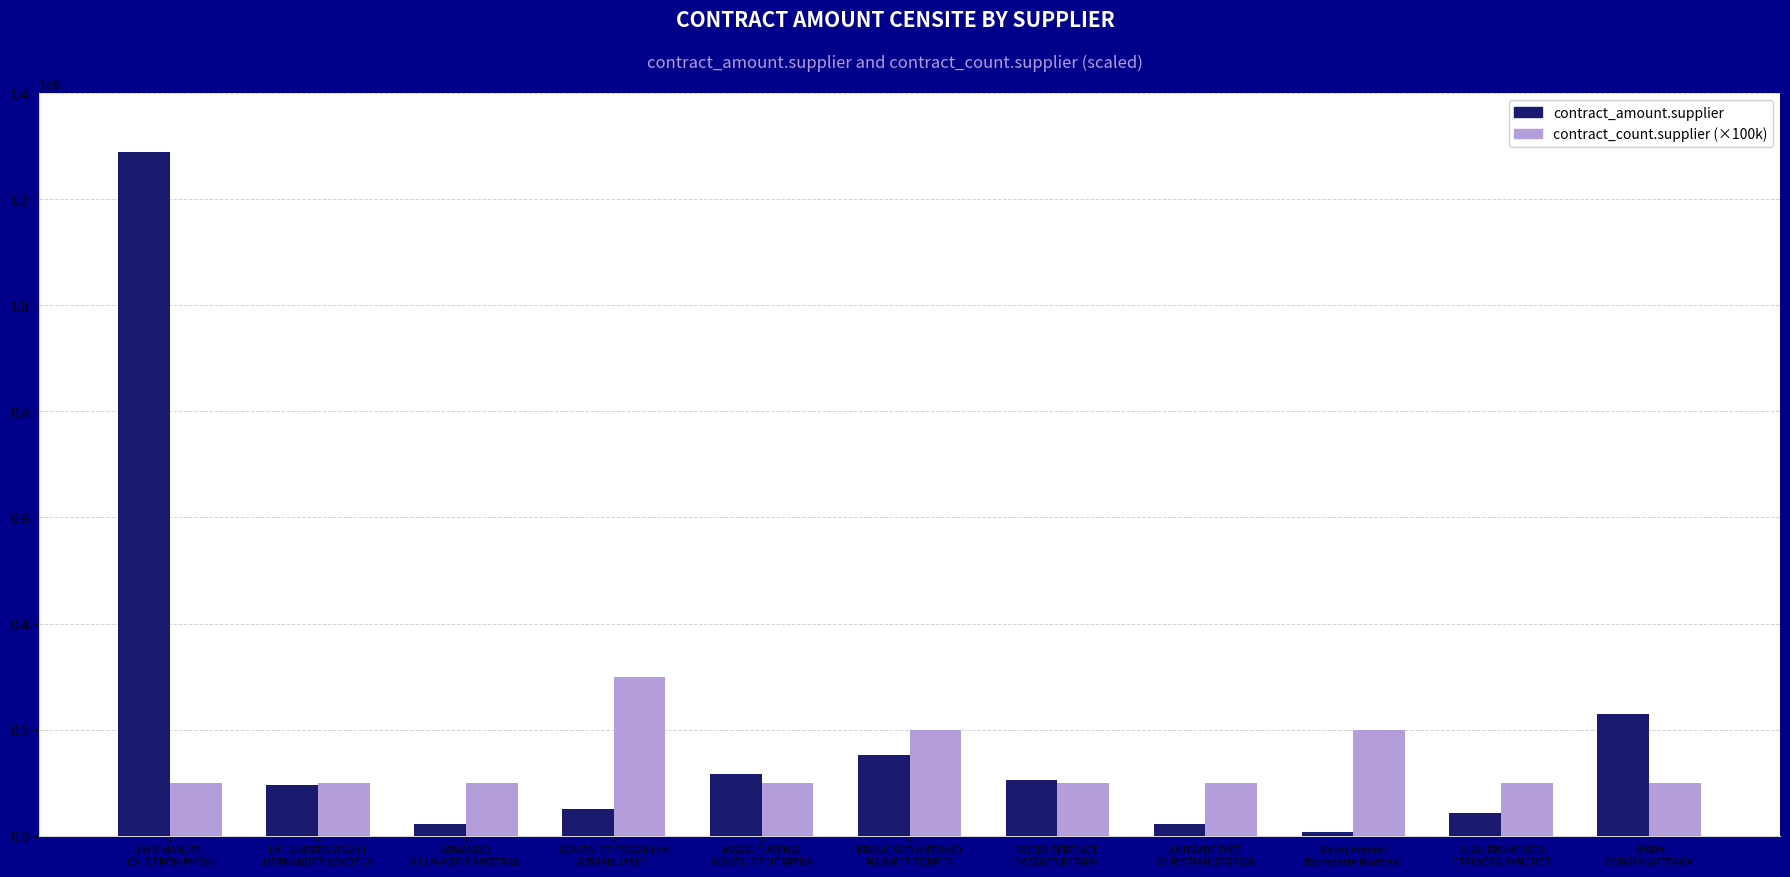

What is the spread (max minus min) of values at MARIA EUGENIA
GONZALEZ HERRERA?

15574.7